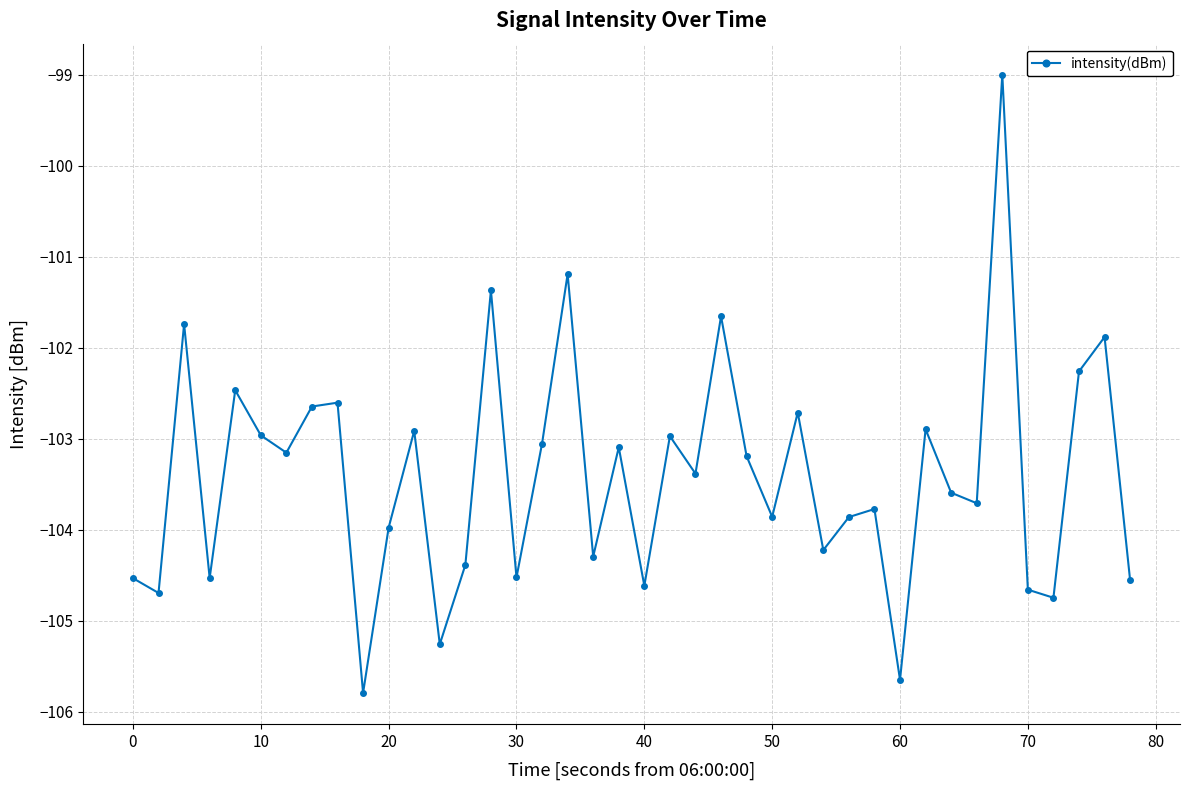

What is the difference between the second highest and second lowest values?

4.5